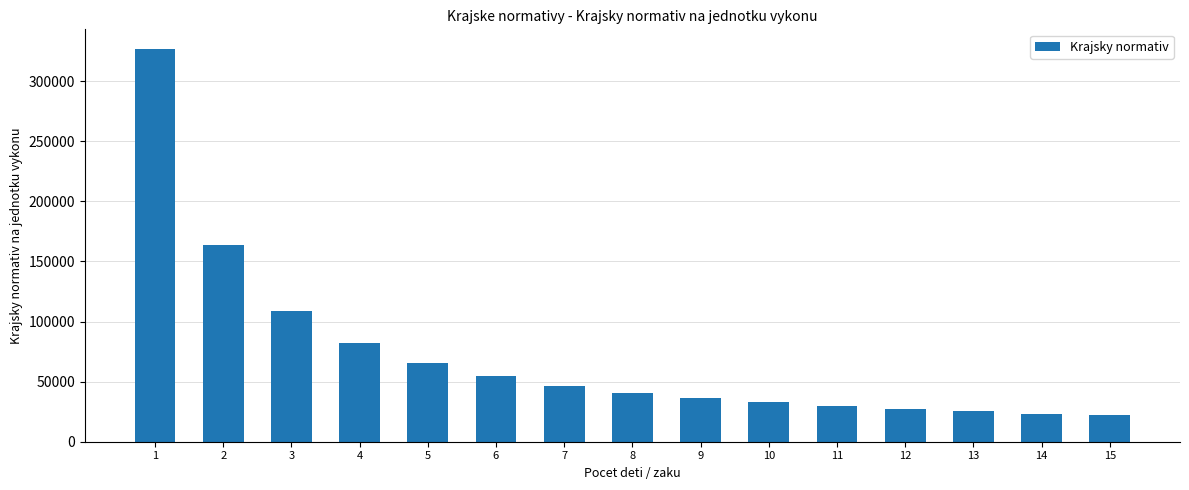

Is it true that the value at 3 is 187011?

False